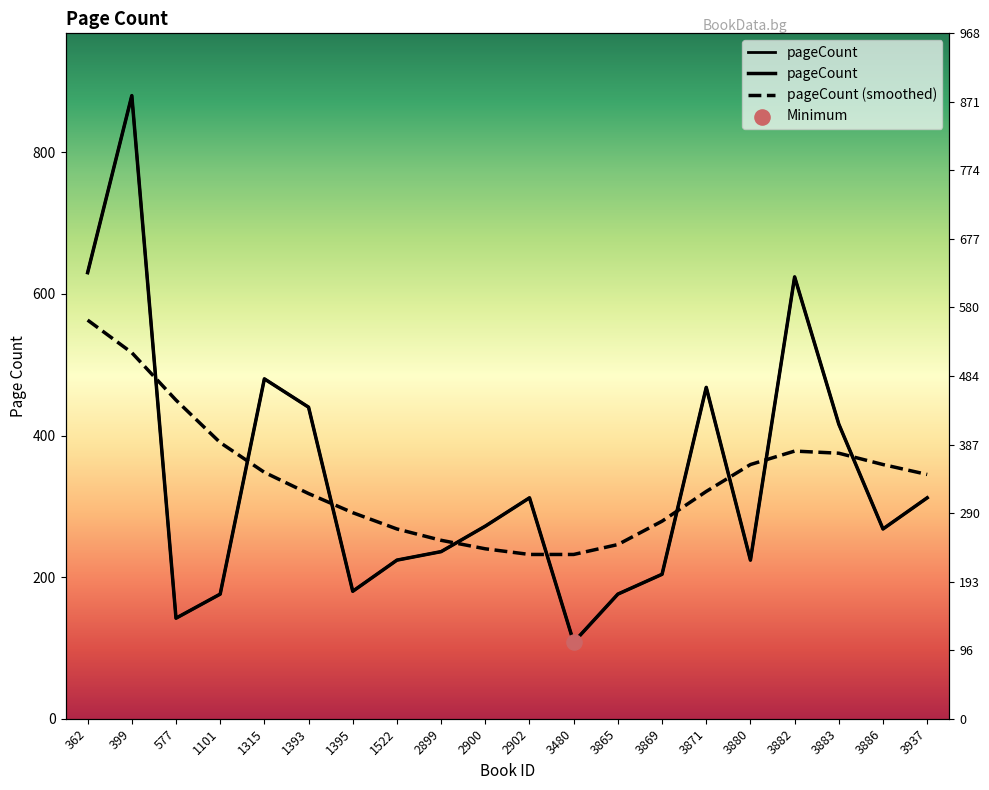

What is the ratio of the value at 3882 to the value at 3869?

3.1